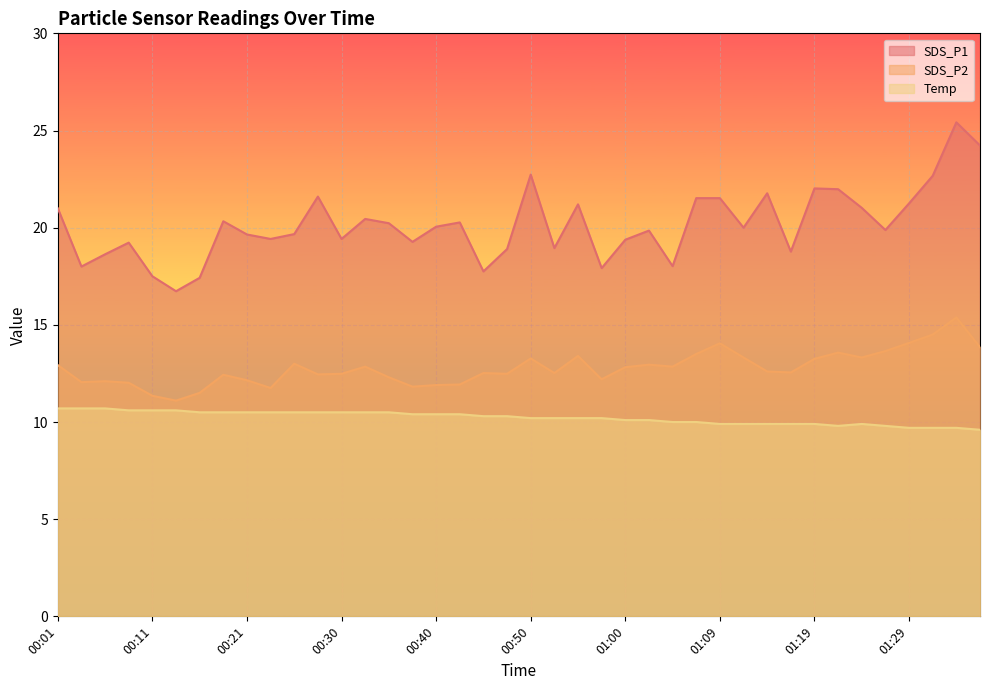

Which series has the widest spread of values?

SDS_P1